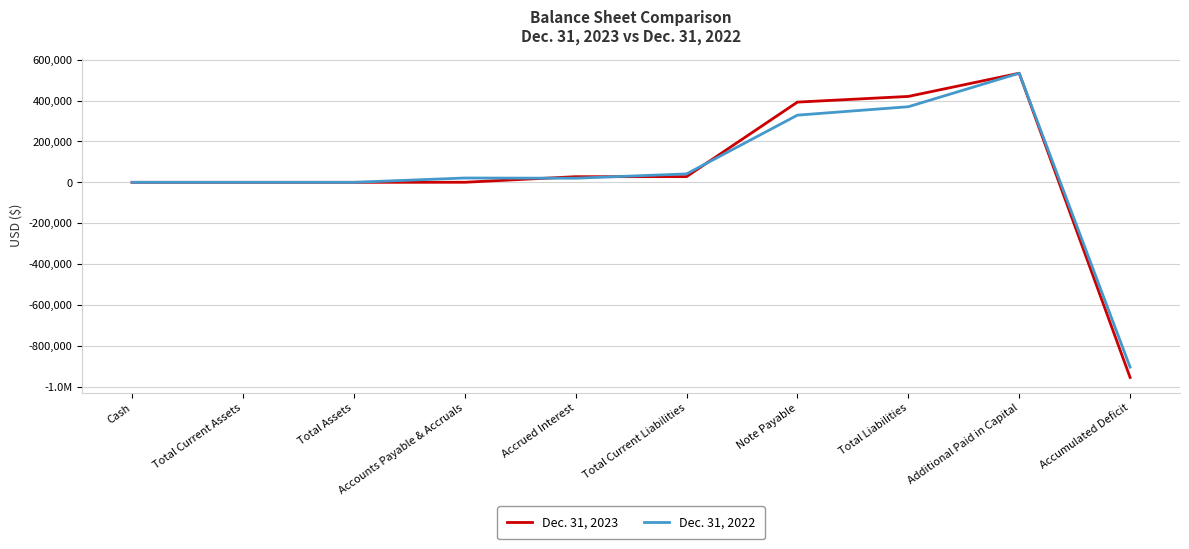

The value of Dec. 31, 2022 at Total Current Assets is 3. True or false?

False